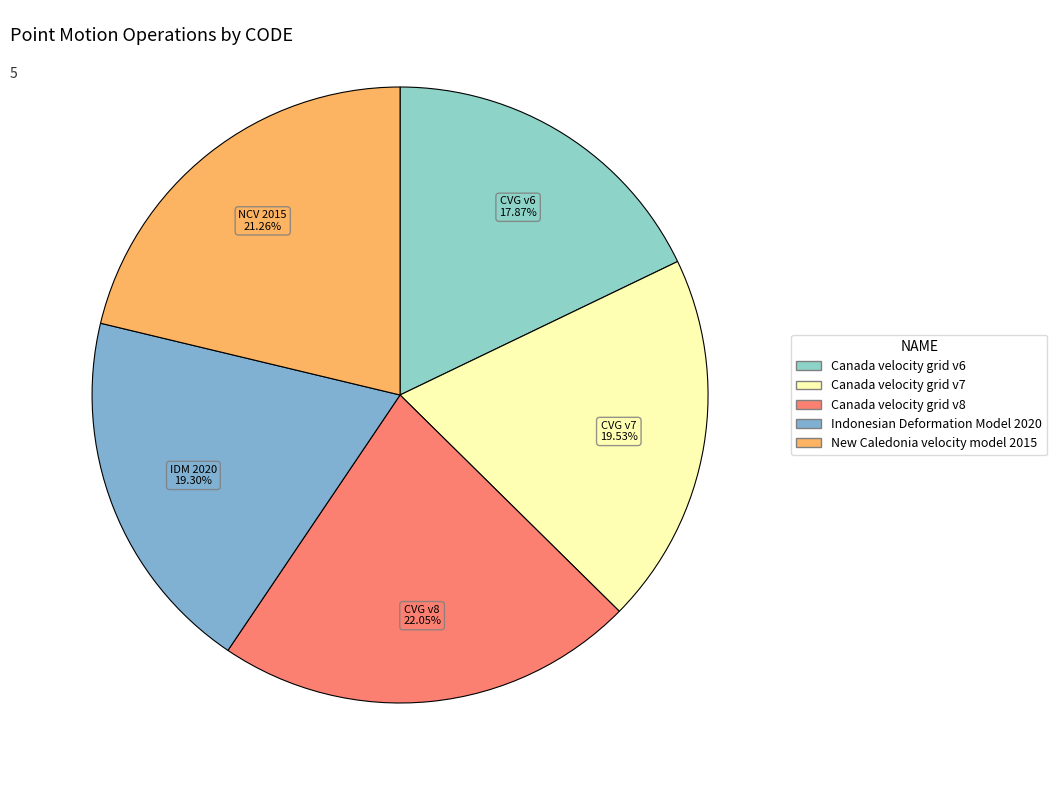

To the nearest percent, what portion does Canada velocity grid v8 represent?

22%